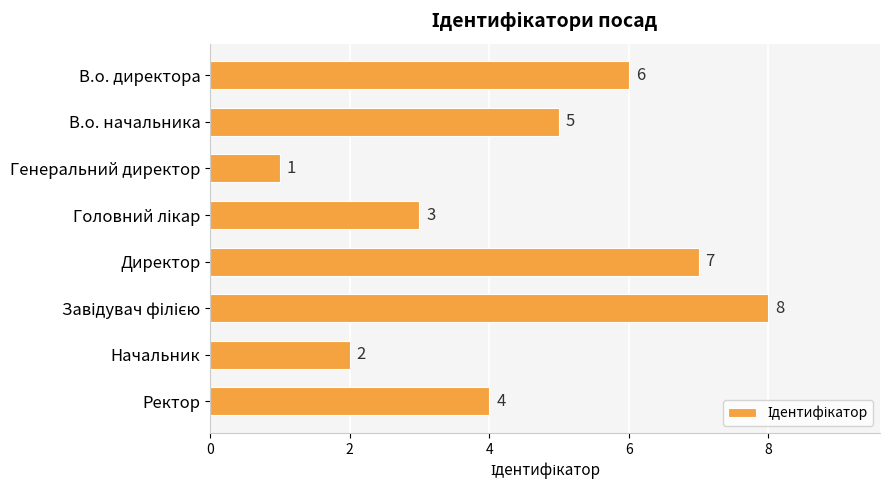

Which has a higher value, Начальник or Ректор?

Ректор